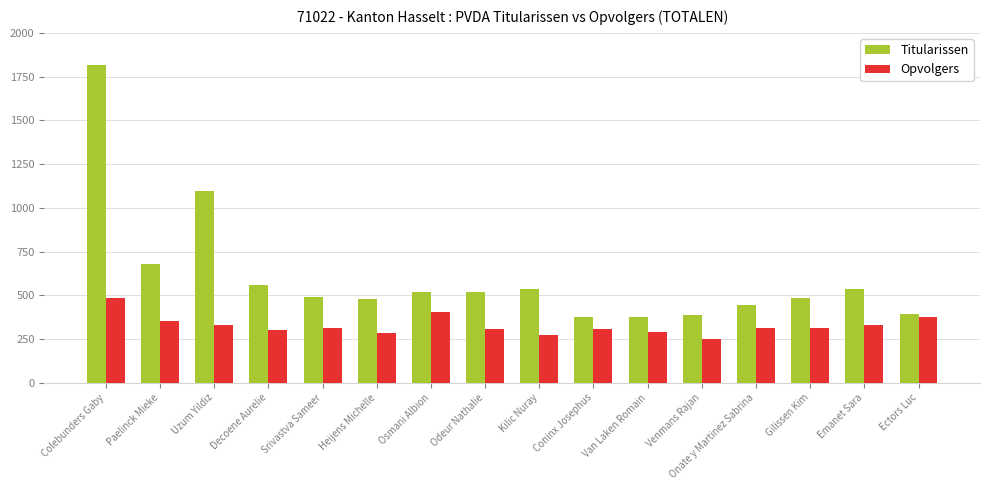

How many data points in Titularissen are less than 519?

8